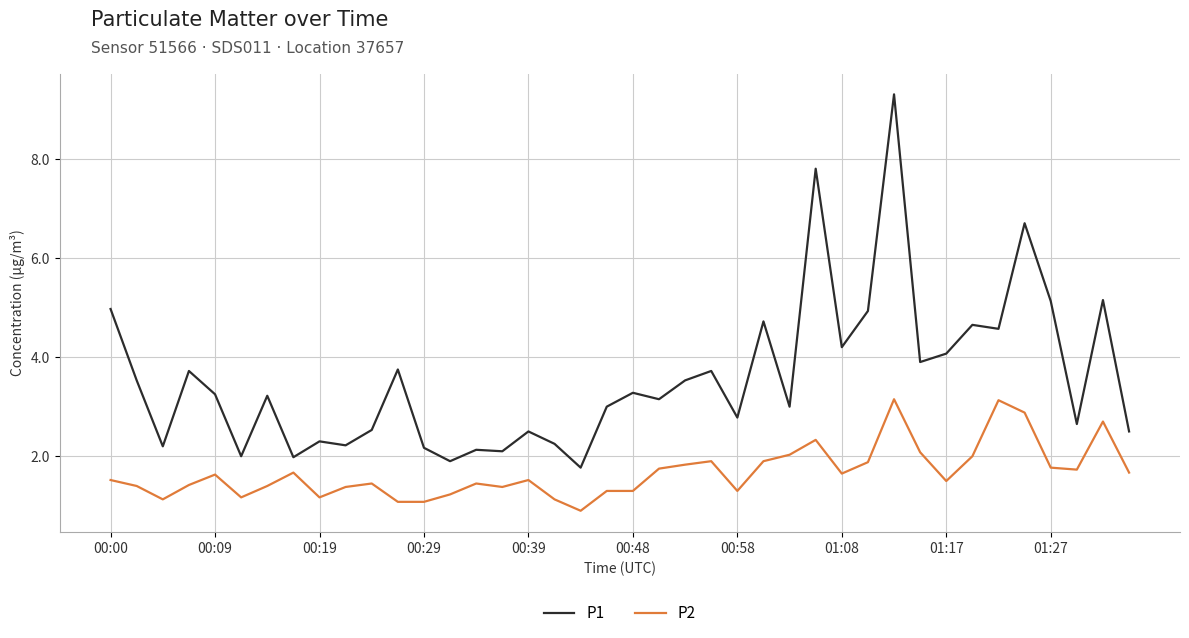

Which series has the widest spread of values?

P1